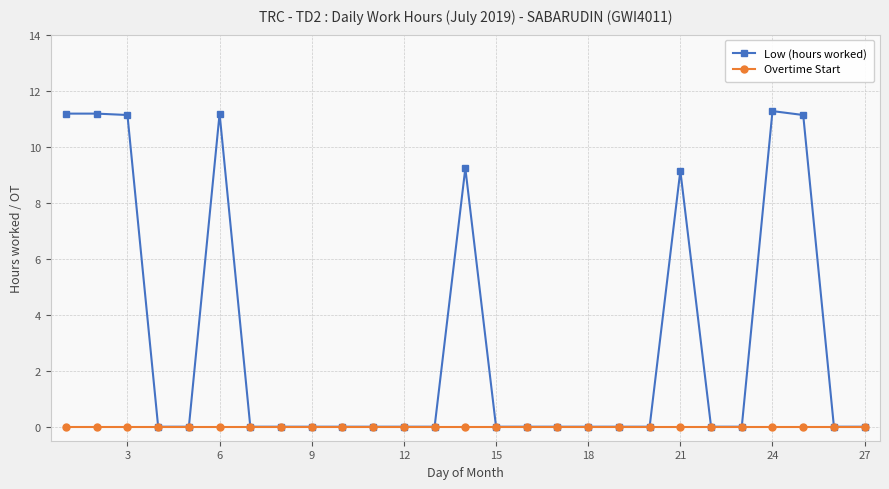

How many categories are shown in the chart?

27